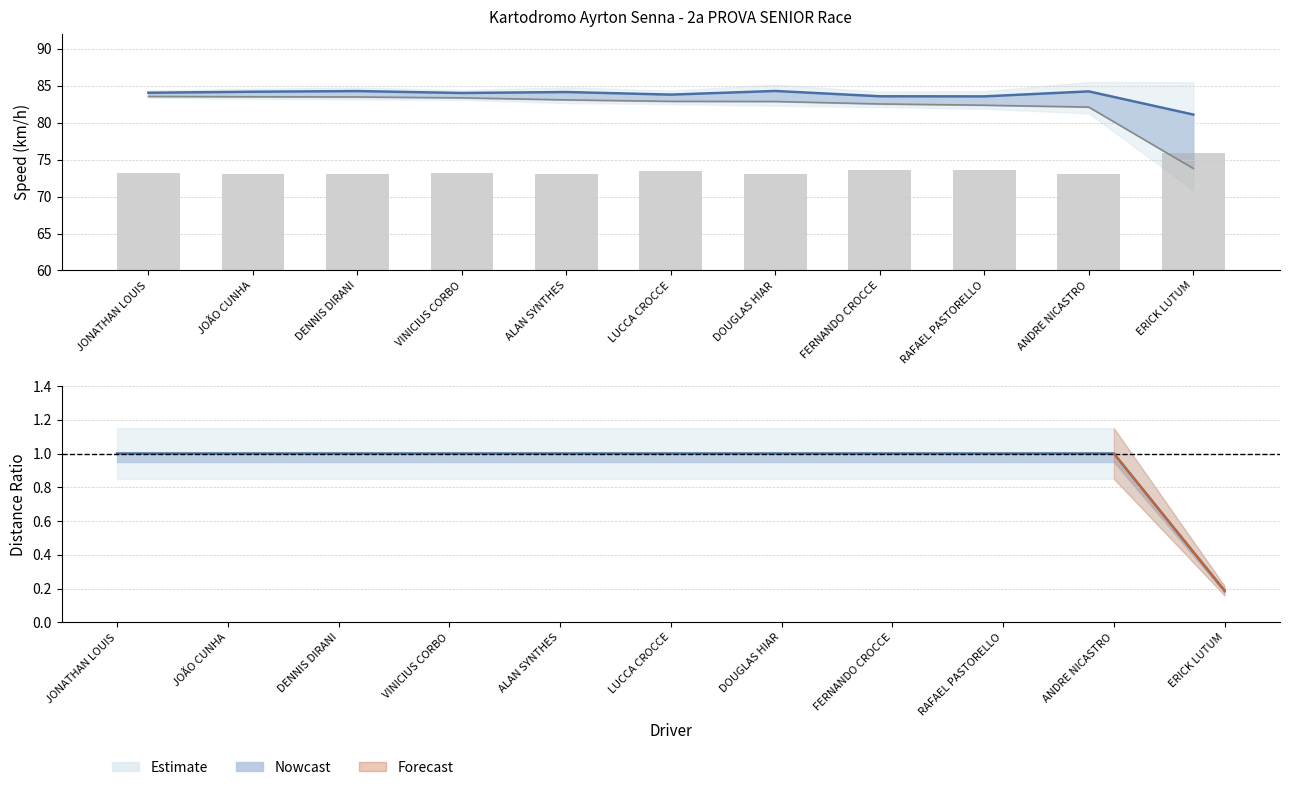

Which series has the largest total across all categories?

Best Speed